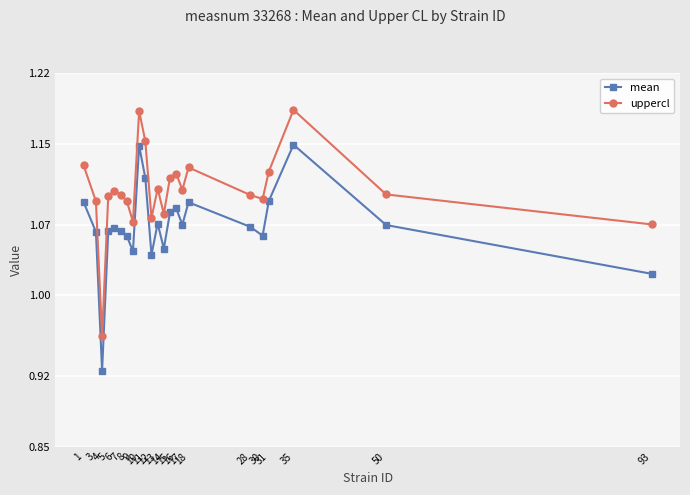

True or false: uppercl and mean cross at least once.

False